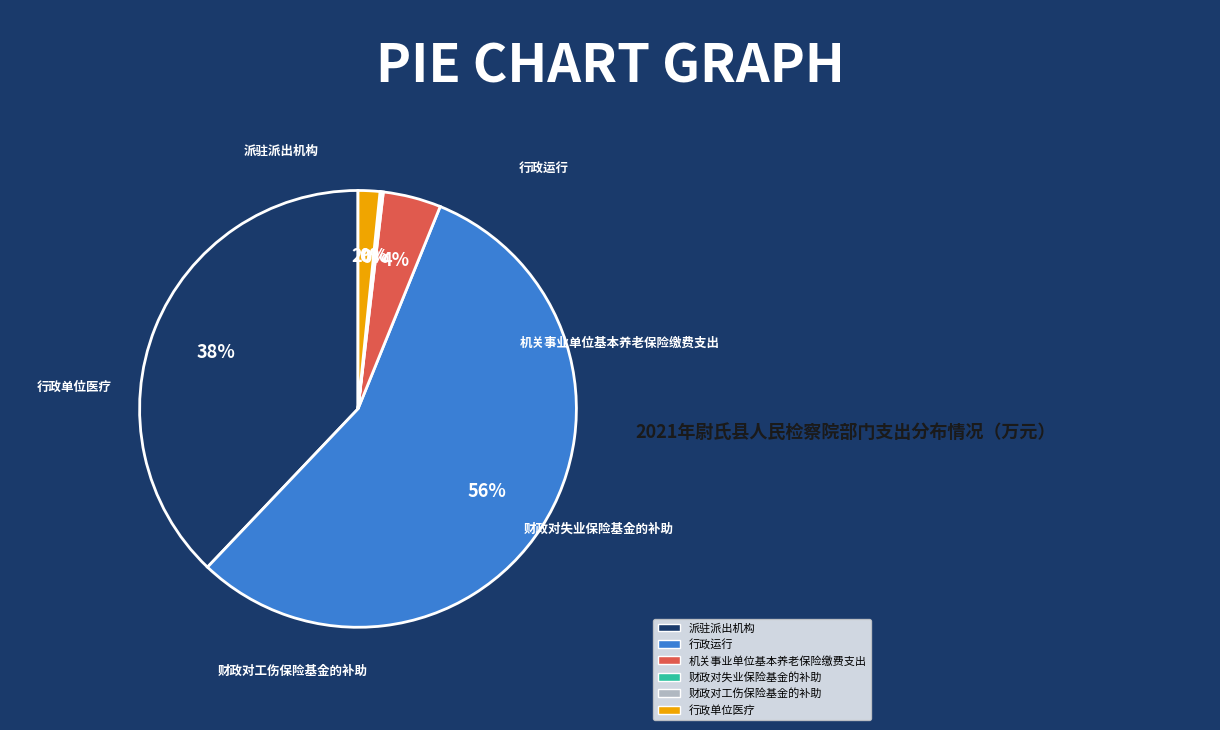

Between 机关事业单位基本养老保险缴费支出 and 行政单位医疗, which is larger?

机关事业单位基本养老保险缴费支出